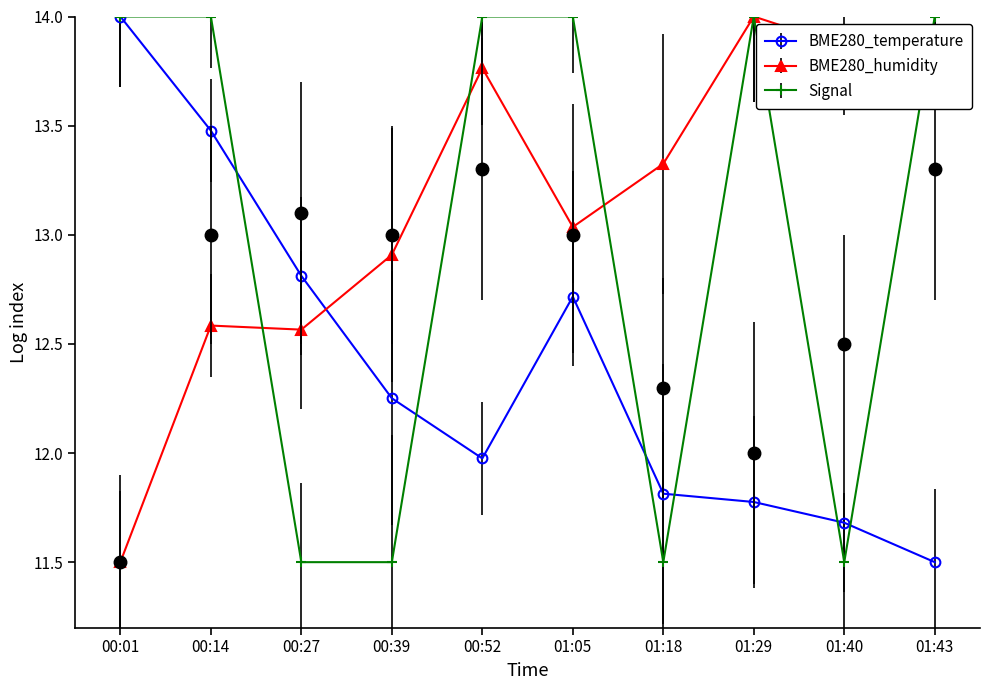

Where is the first local minimum for BME280_temperature?

00:52